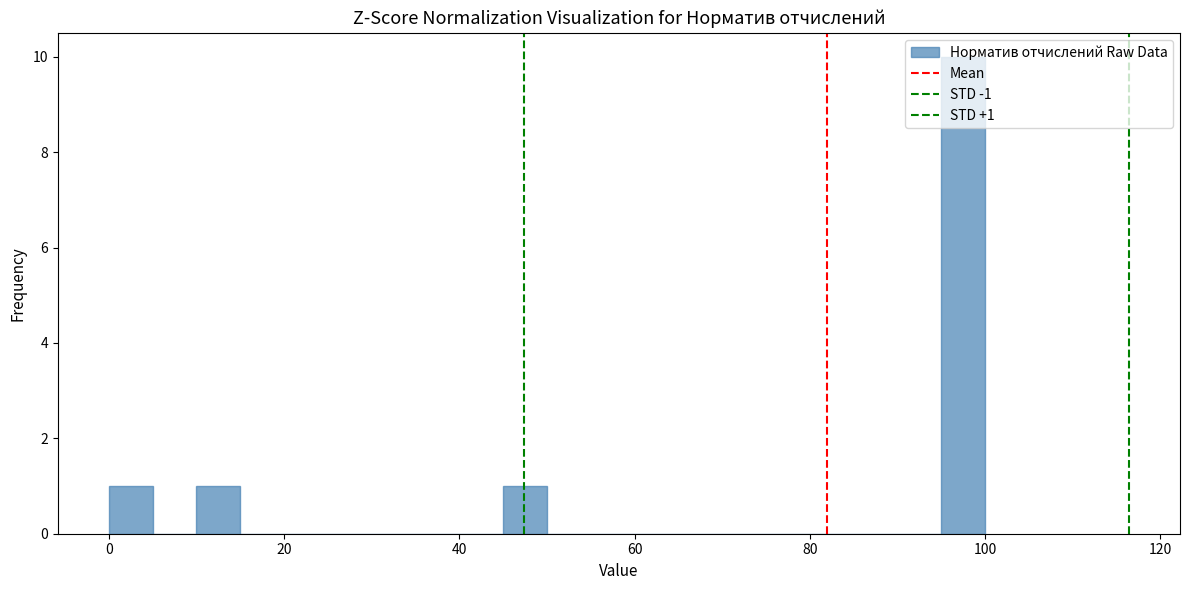

Read against the x-axis, roughly where is the centre of the tallest bar?

98